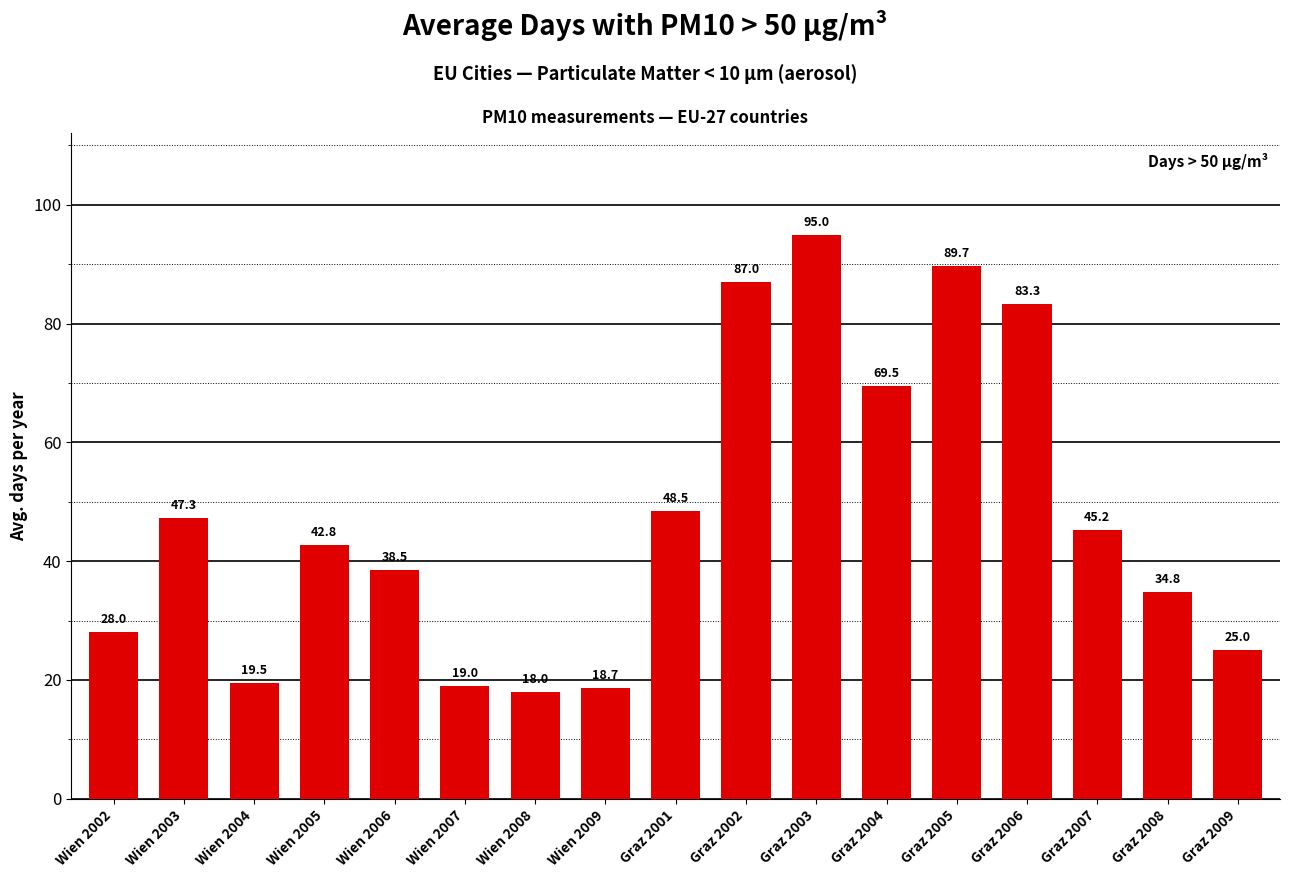

How many bars are there in total?

17